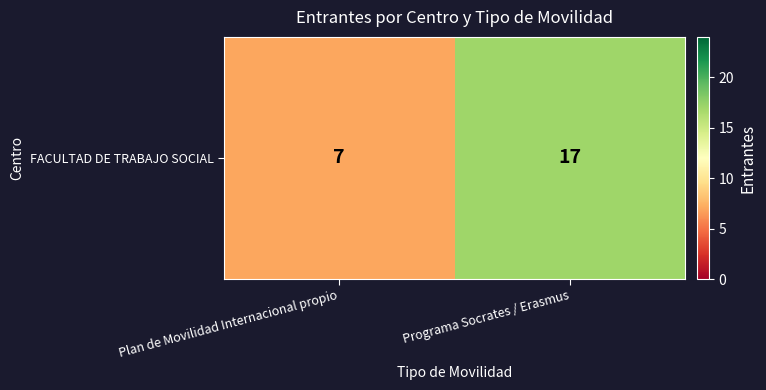

What is the smallest value displayed?

7